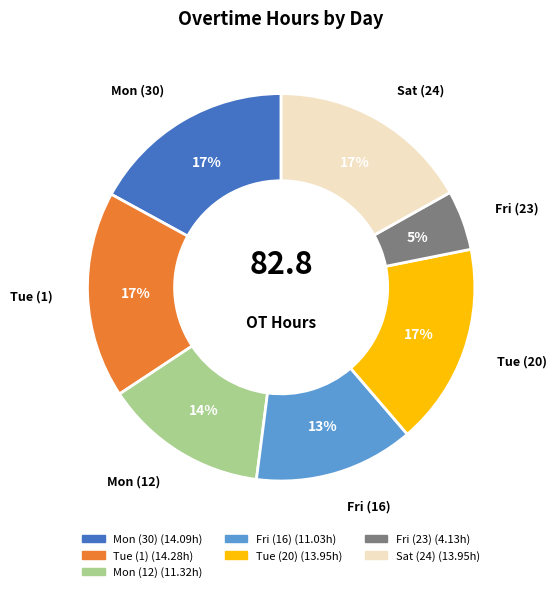

Approximately how many times larger is the value at Fri (23) compared to Mon (12)?

0.4